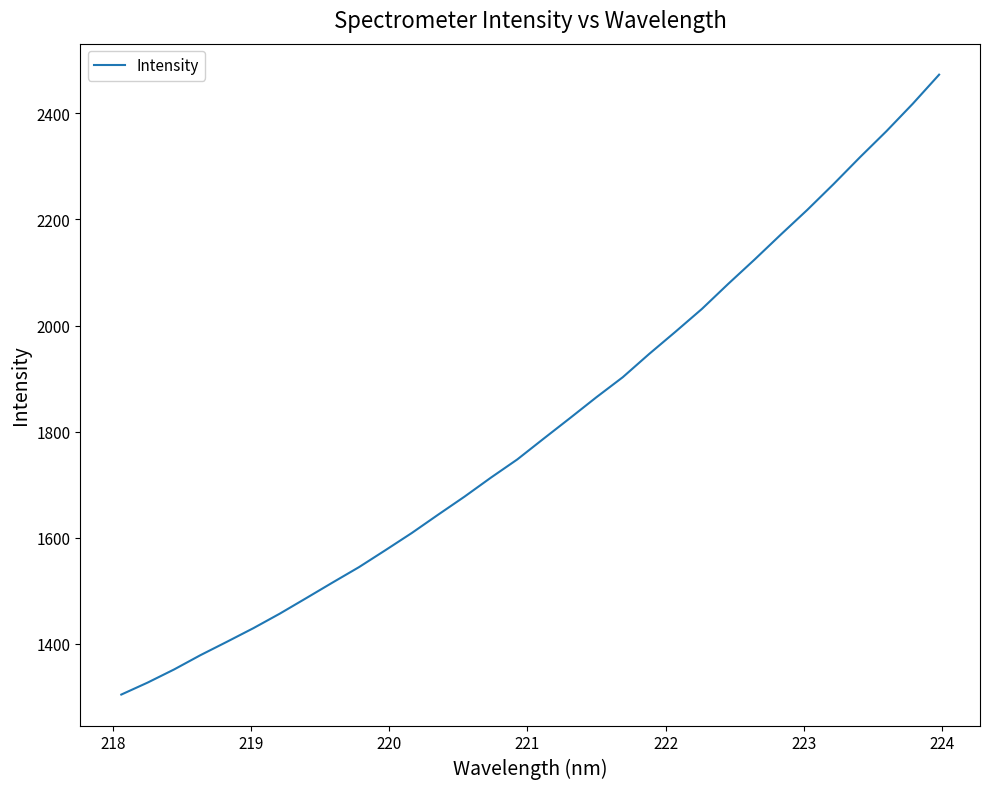

What is the maximum value shown in the chart?

2472.9